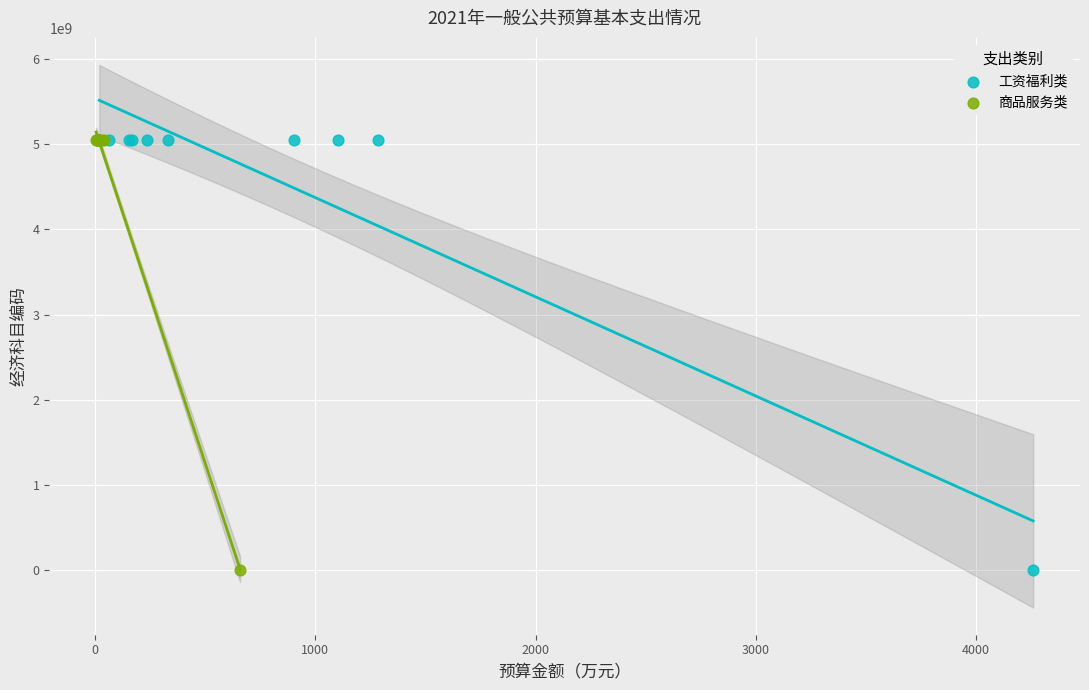

Which series has the widest spread of Y values?

商品服务类